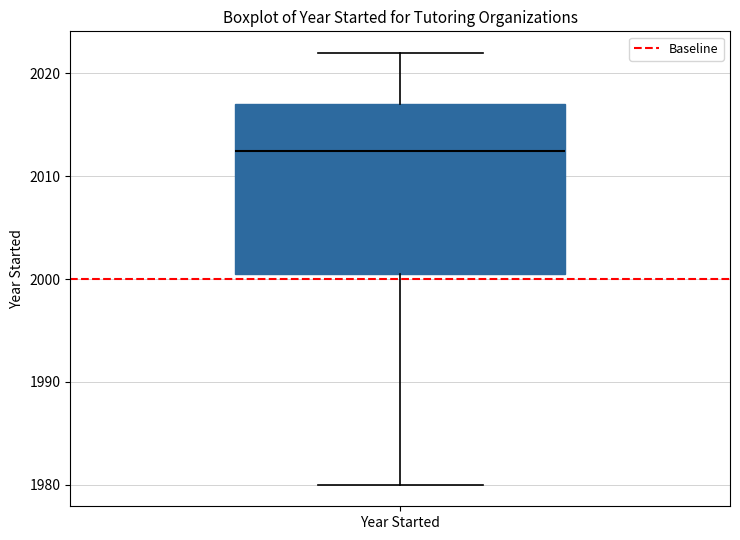

Transcribe this box plot: give where the median line is, the range the box spans, and where the two whiskers end, as read against the y-axis. The values are not printed on the chart, so give them approximately, as read against the axis.

median 2013, box 2001 to 2017, whiskers 1980 to 2022